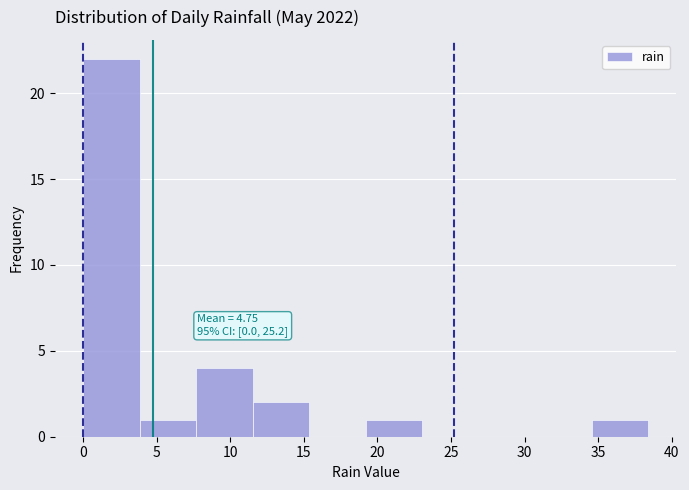

Which range on the x-axis has the tallest bar?

0.0 to 4.0